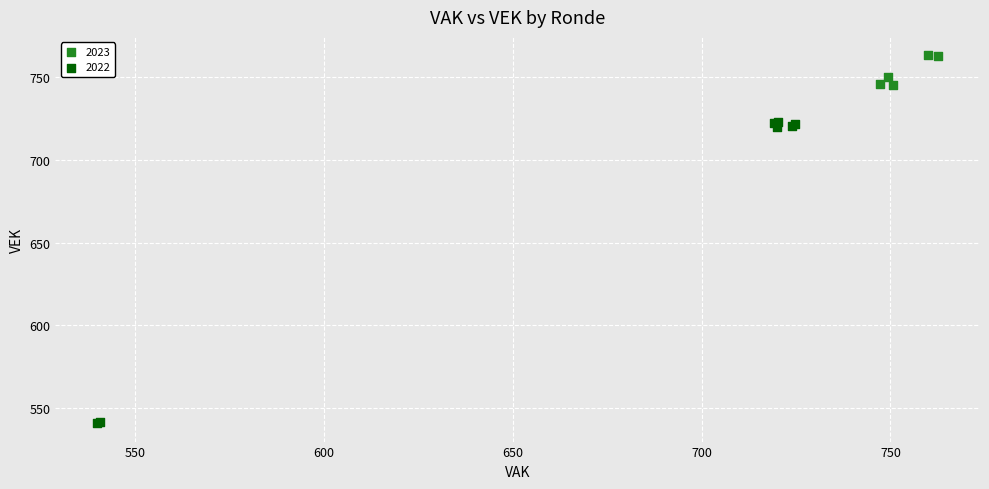

Which series reaches the maximum Y coordinate?

2023